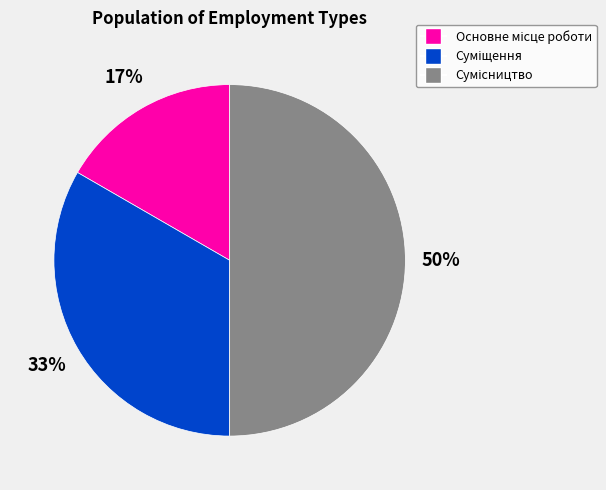

To the nearest percent, what is the average slice percentage?

33%